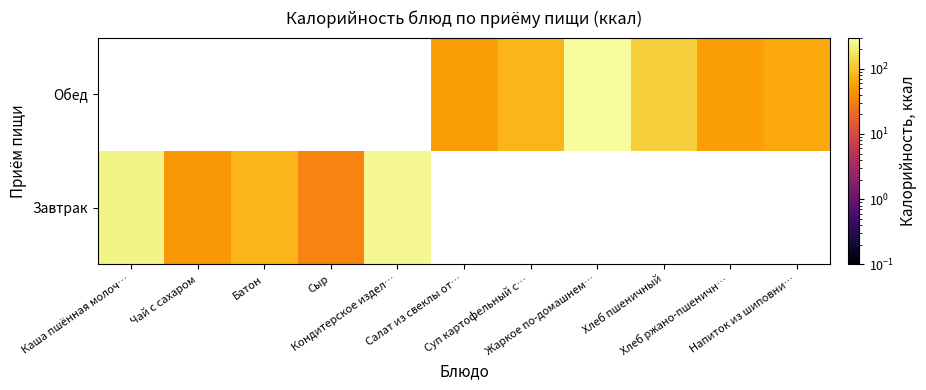

At how many categories does at least one series exceed 227?

3